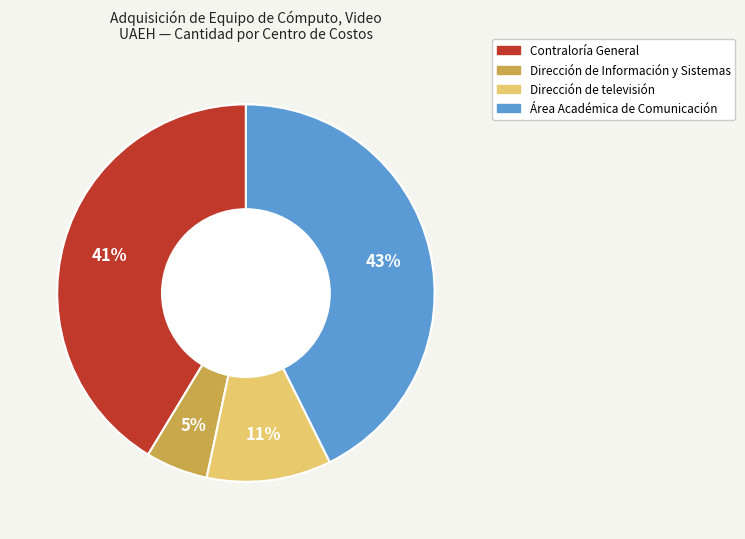

How many segments does this pie chart have?

4